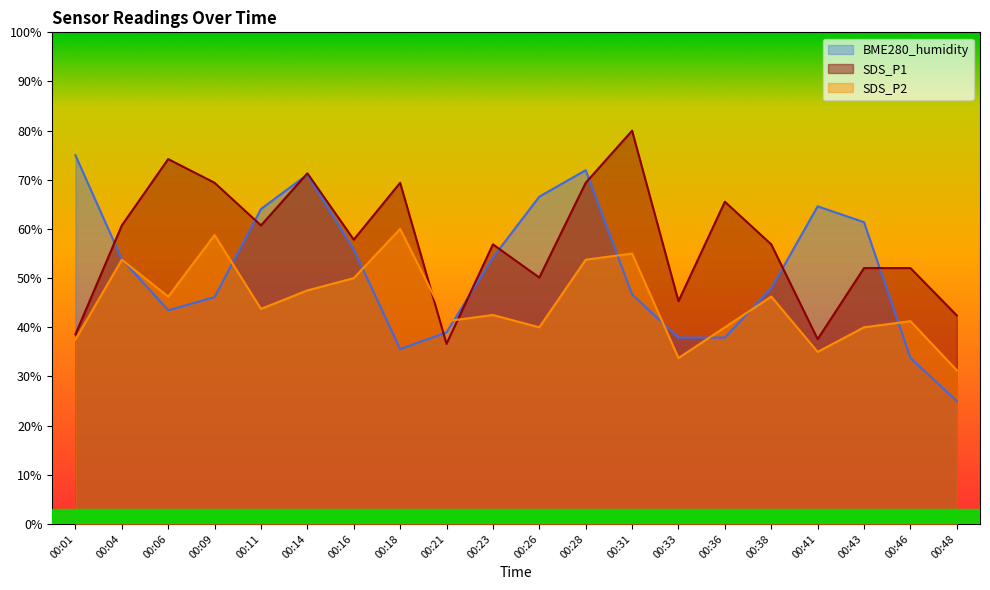

List the series in order of their overall mean, highest first.

SDS_P1, BME280_humidity, SDS_P2